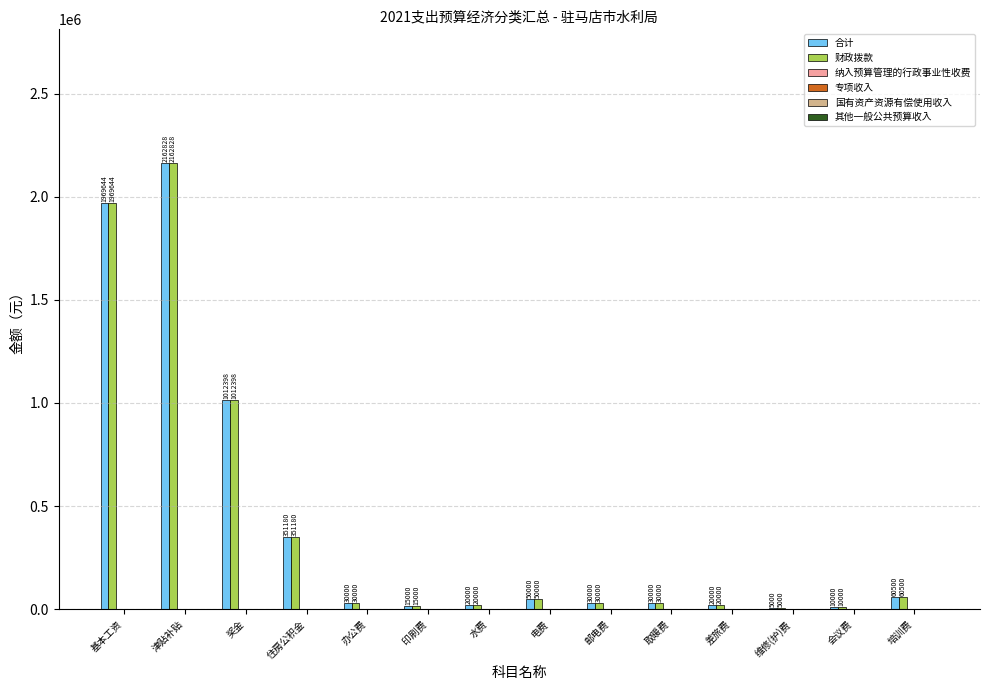

What is the highest value of the 合计 series?

2162828